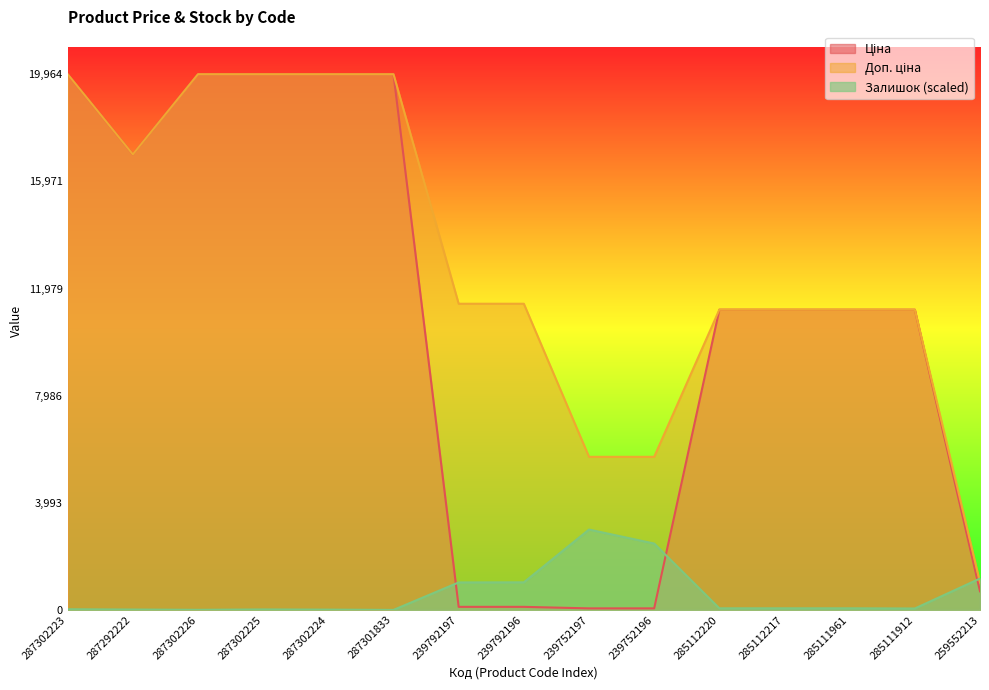

Which series has the largest total across all categories?

Доп. ціна